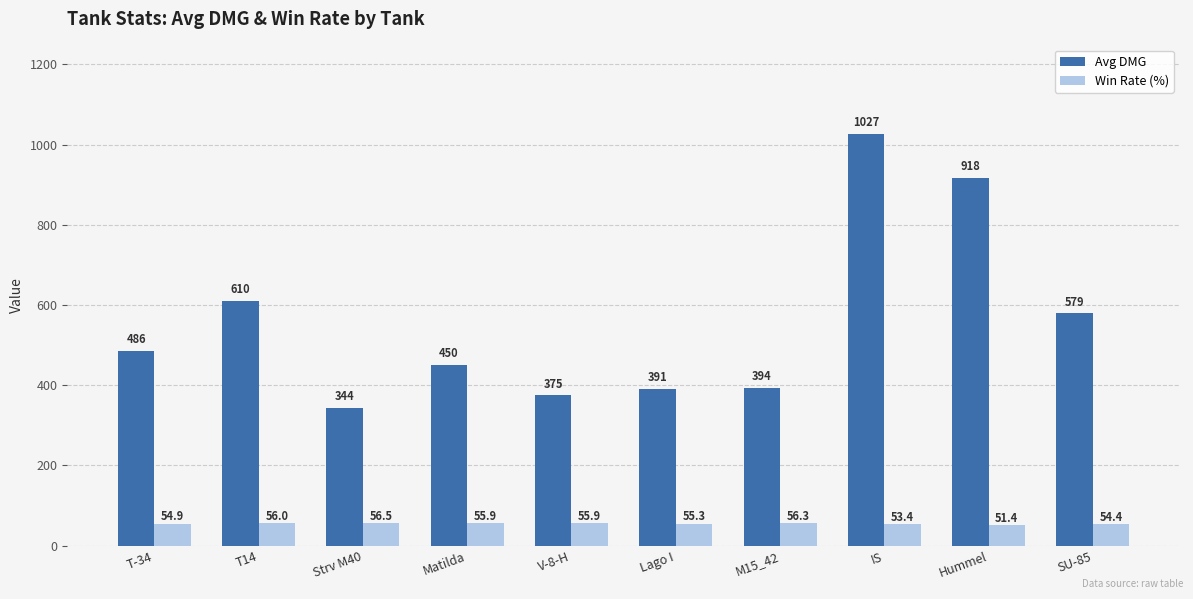

The Avg DMG series shows 1026.7 at IS. True or false?

True